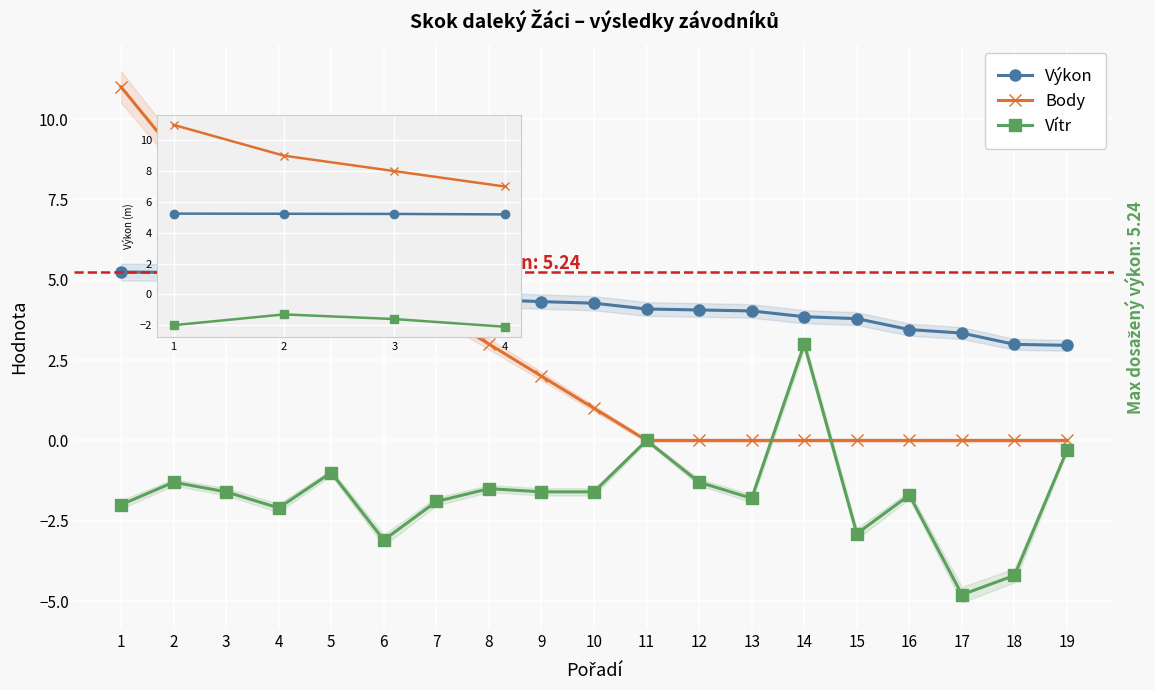

What is the difference between the maximum and second lowest values in the Vítr series?

7.2